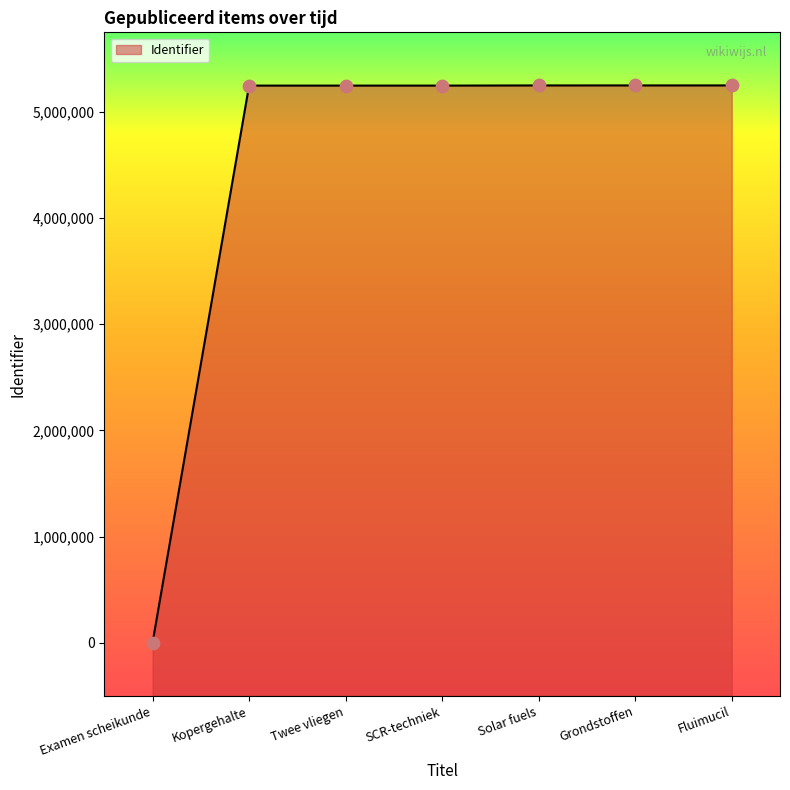

Between Kopergehalte and Grondstoffen, which is larger?

Grondstoffen